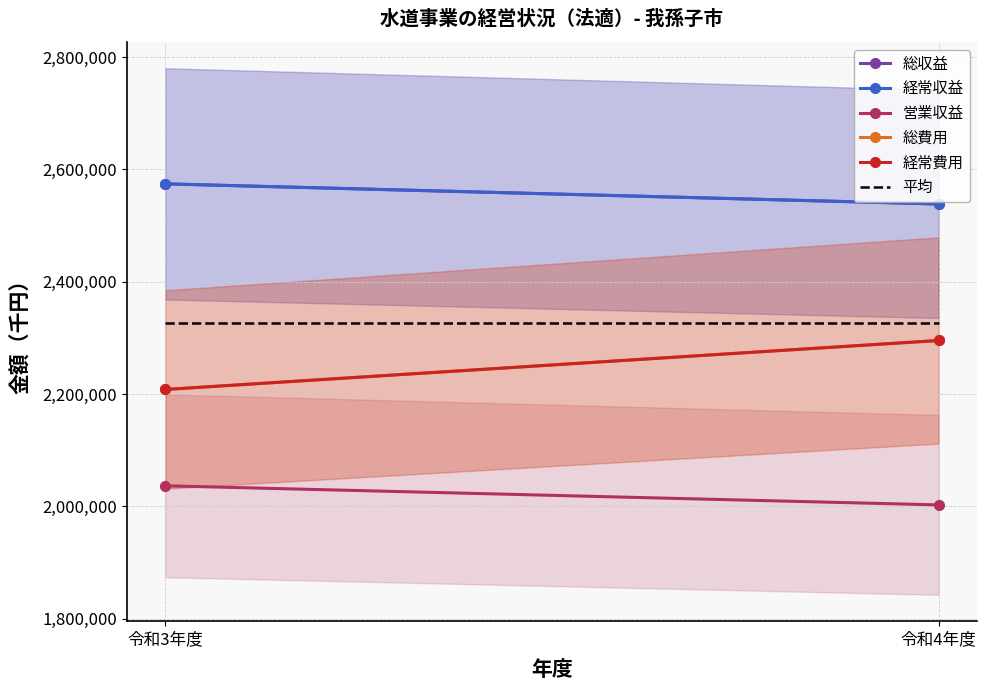

Rank the categories by 総収益 value from highest to lowest.

令和3年度, 令和4年度